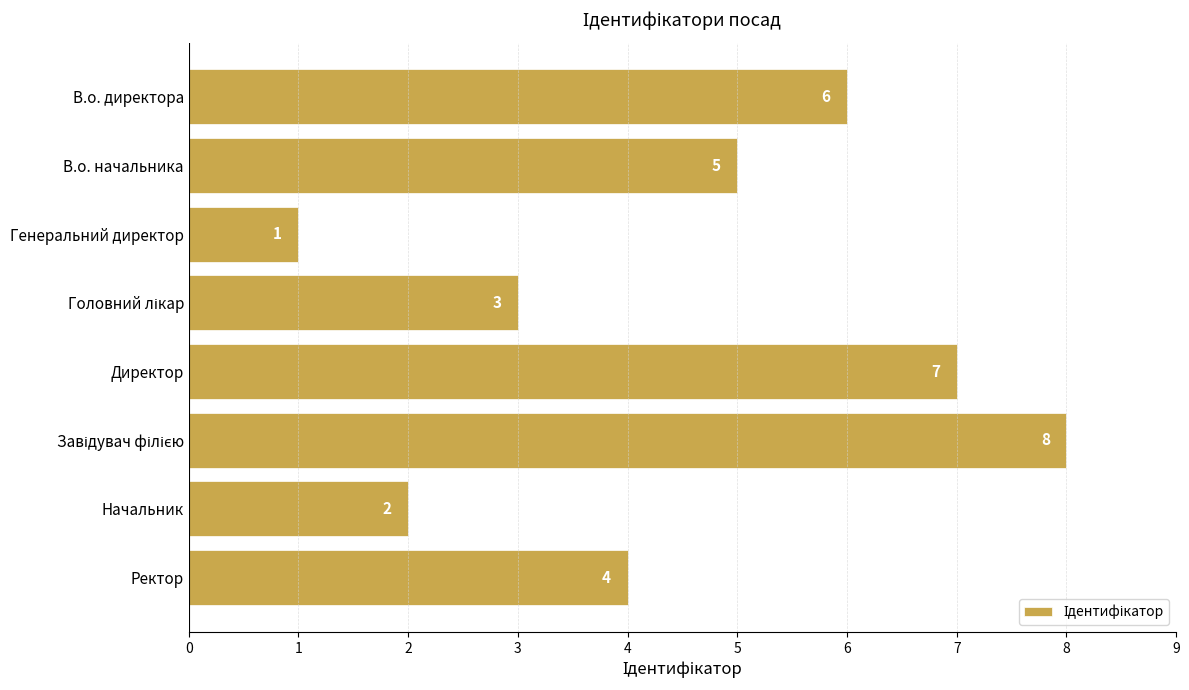

What is the sum of all values?

36